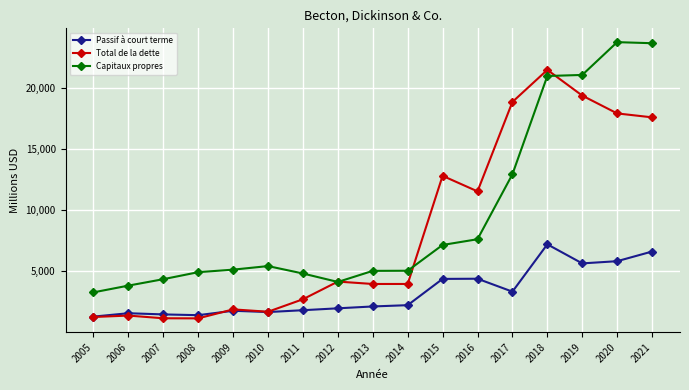

True or false: Passif à court terme has a value of 717 at 2010.

False